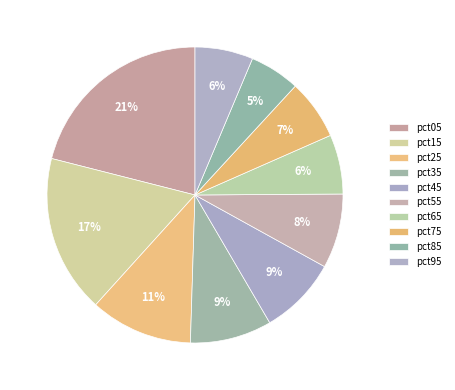

Between pct55 and pct75, which is larger?

pct55